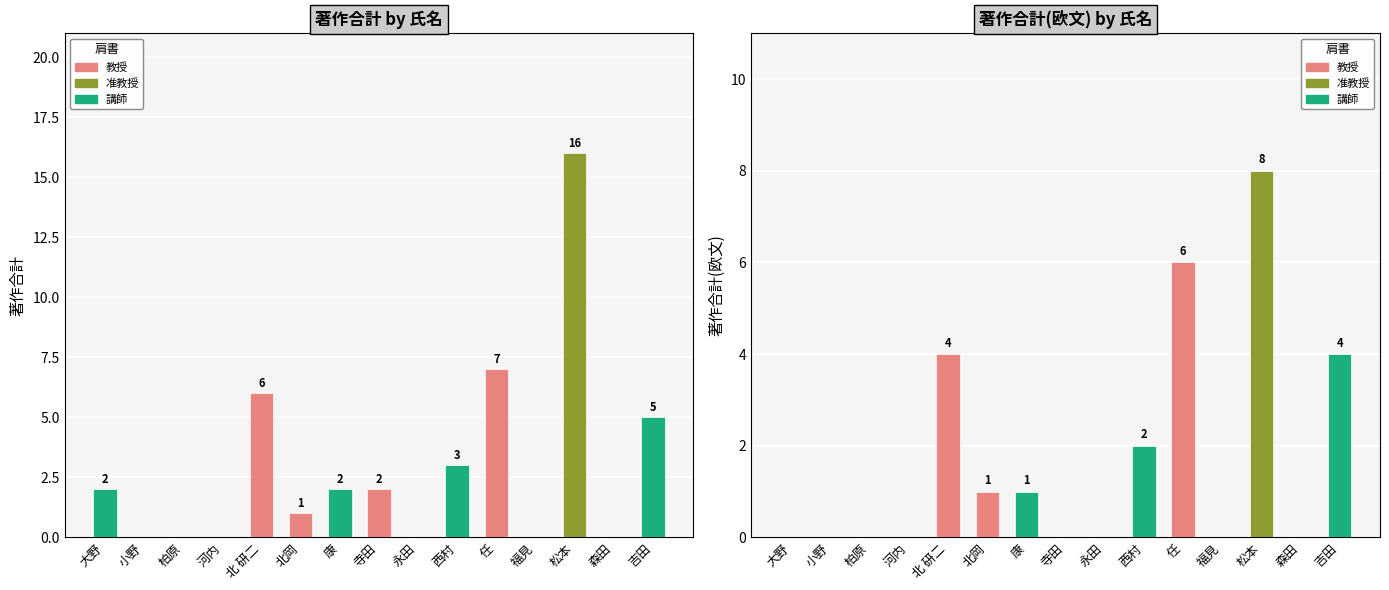

What is the total value across all series at 西村?

5